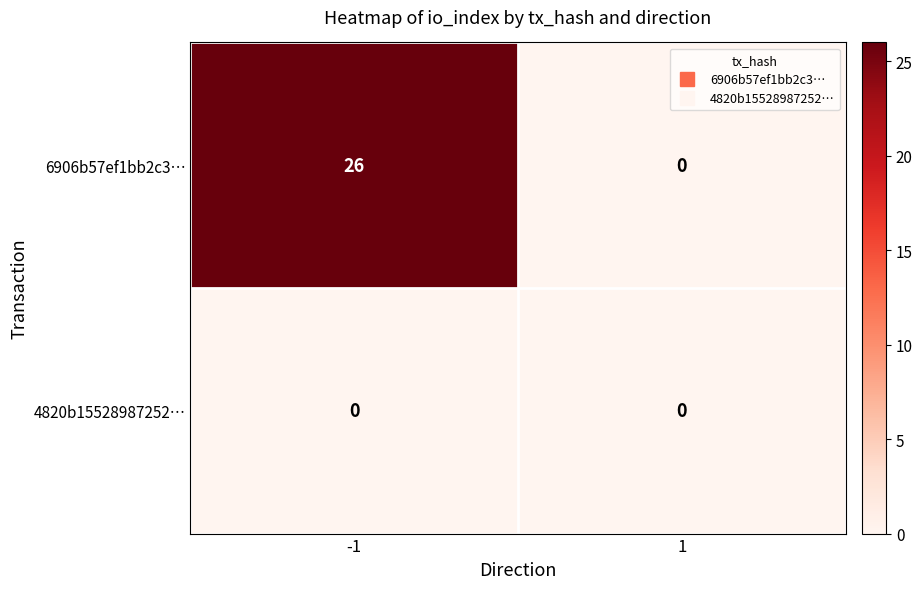

At how many categories does at least one series exceed 9?

1